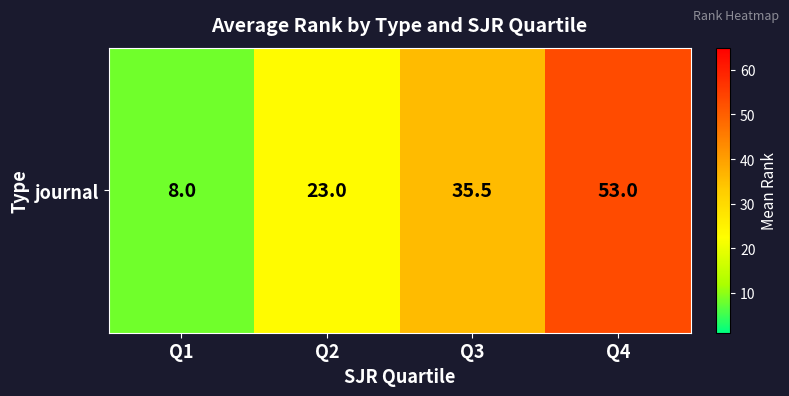

What is the sum of all values?

119.5